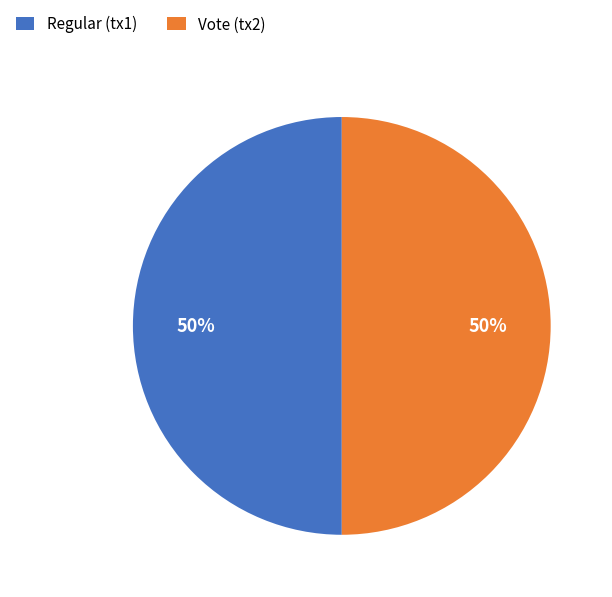

To the nearest percent, what is the difference between the Vote and Regular slice percentages?

0%